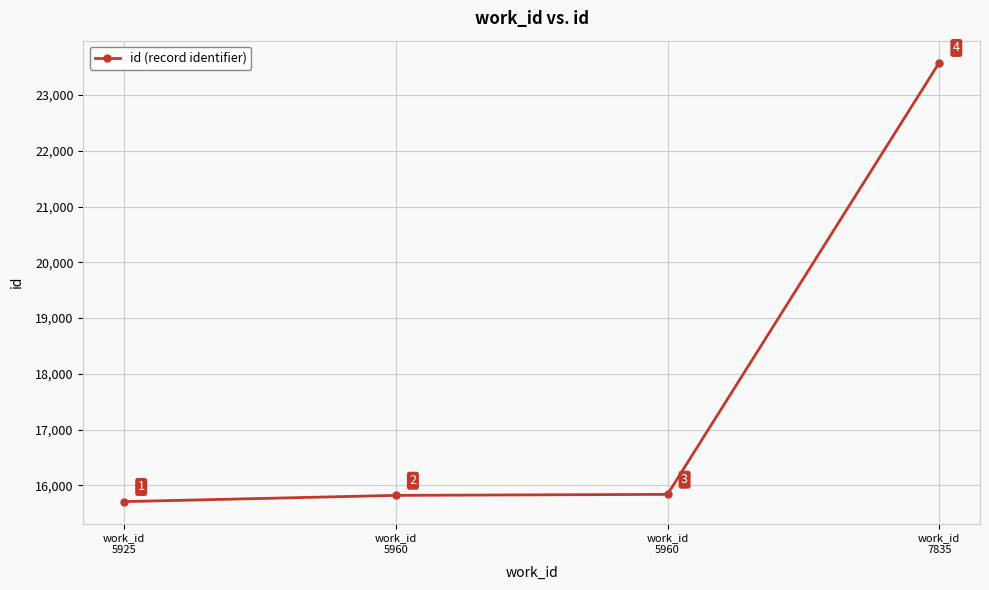

Count the number of categories in the chart.

4